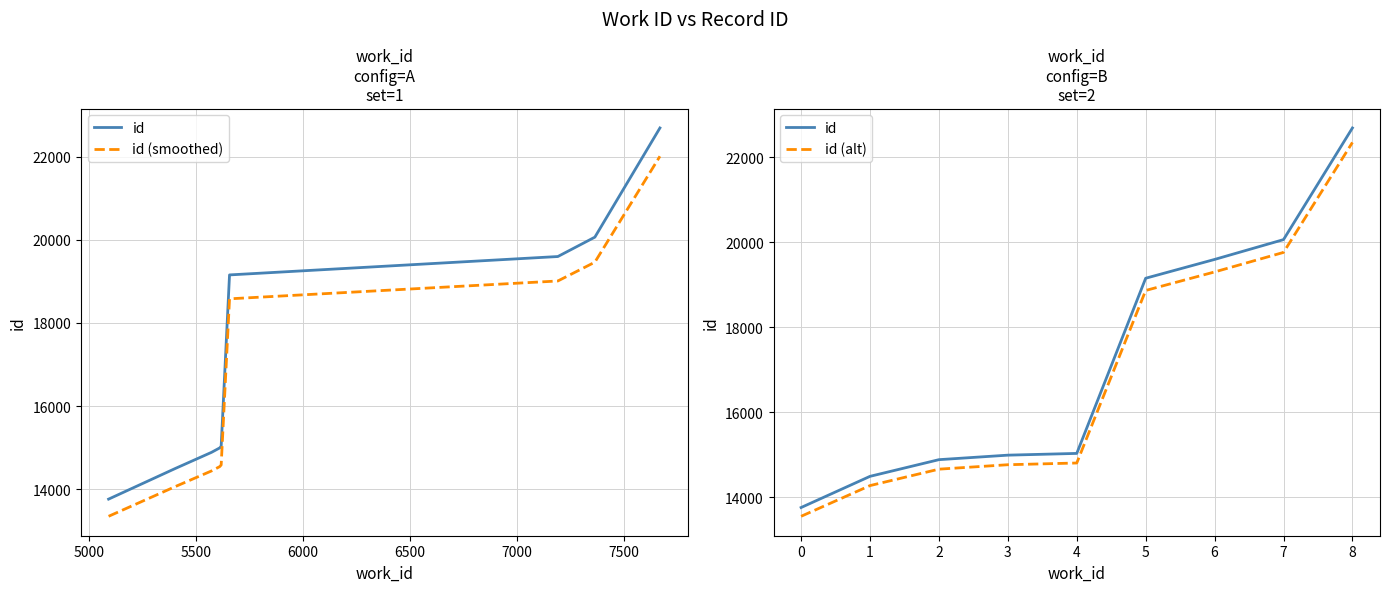

Which series changed the most between 5000 and 6000?

id